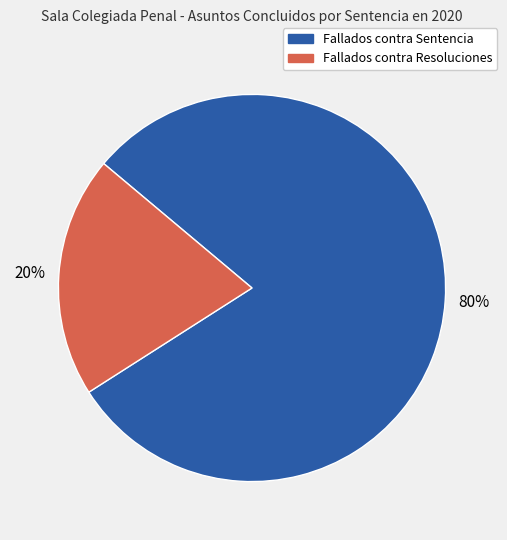

Is the sum of Fallados contra Resoluciones and Fallados contra Sentencia greater than half?

Yes